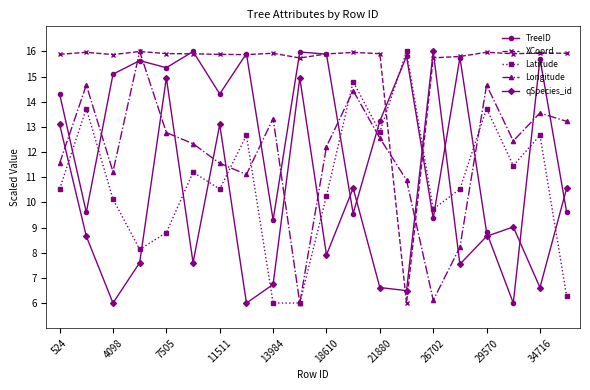

Which series has the largest total across all categories?

XCoord